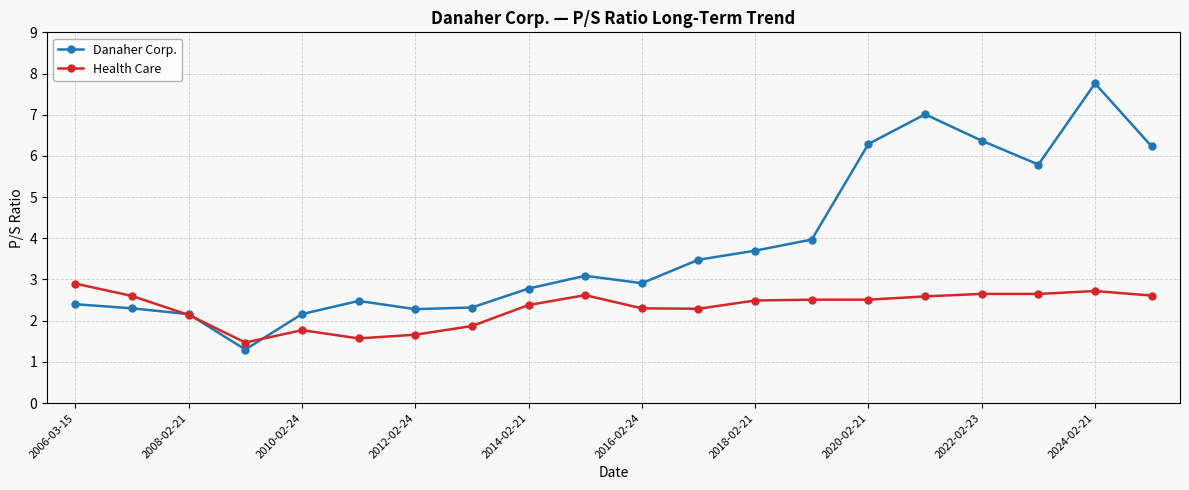

Which series has the largest total across all categories?

Danaher Corp.